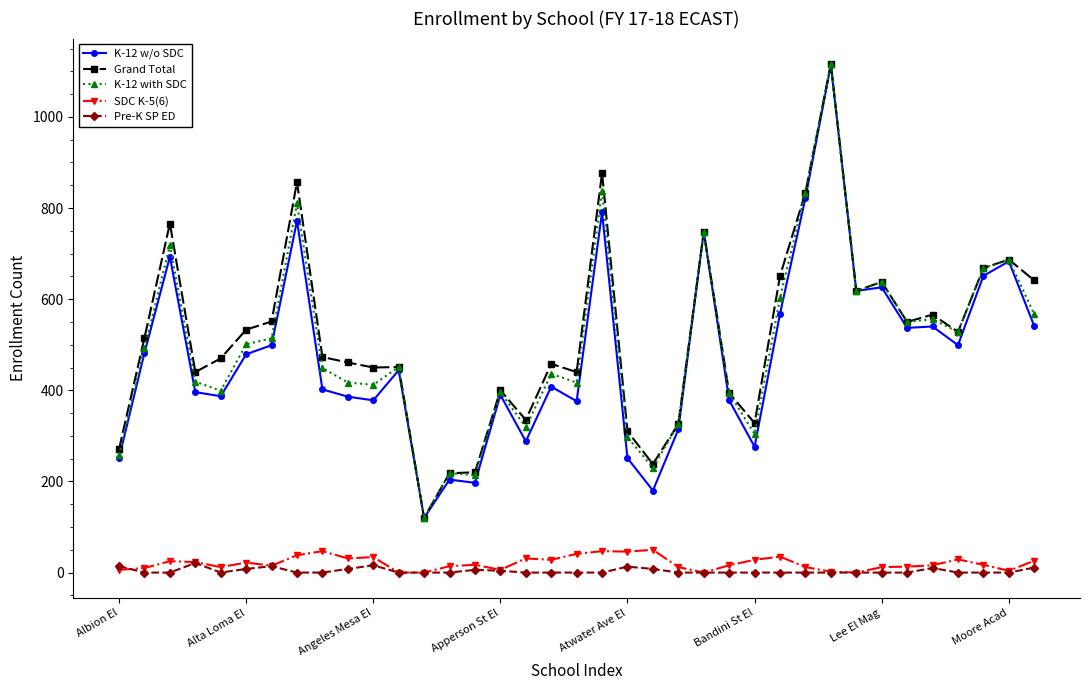

Does the chart have visible grid lines?

No